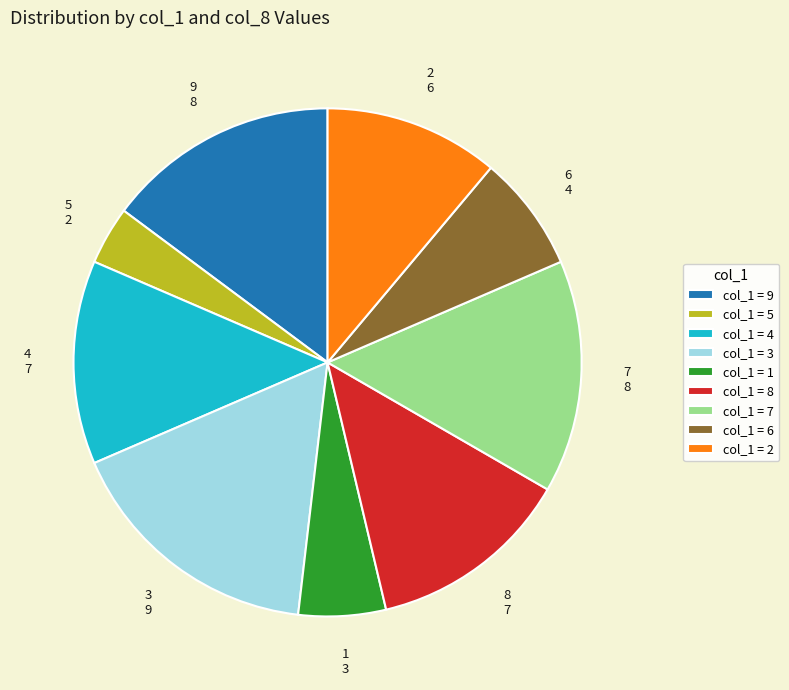

Which slice is the largest?

col_1 = 3